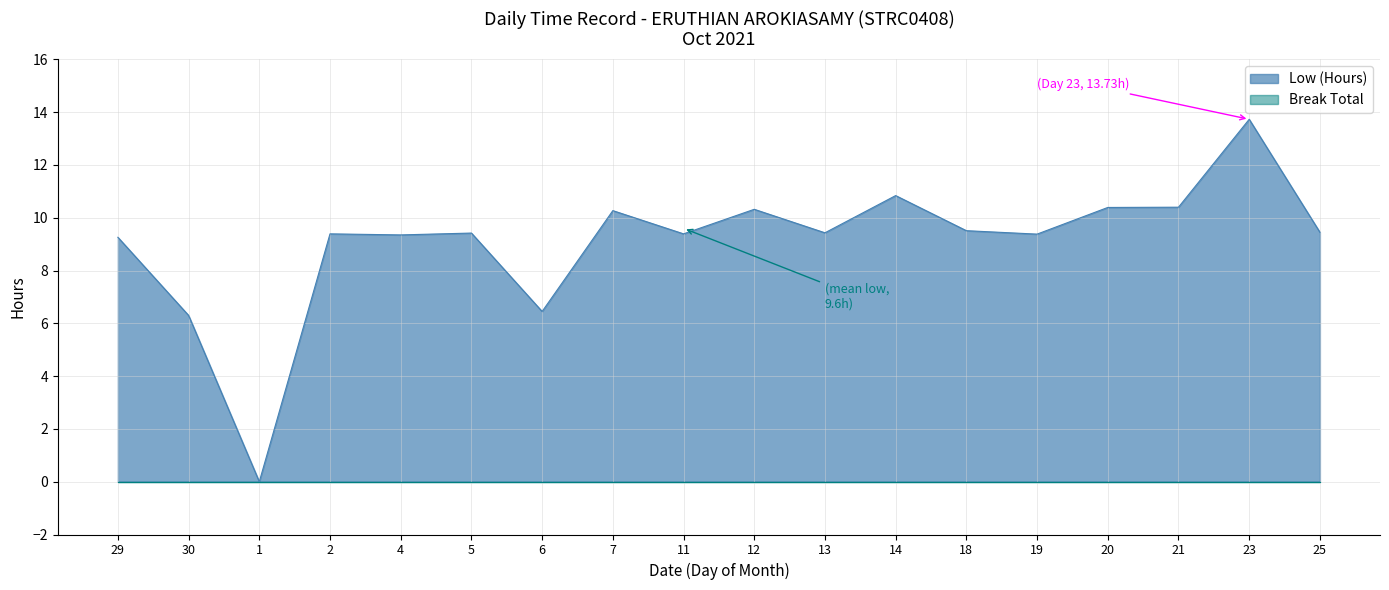

What position from the right is 2?

15